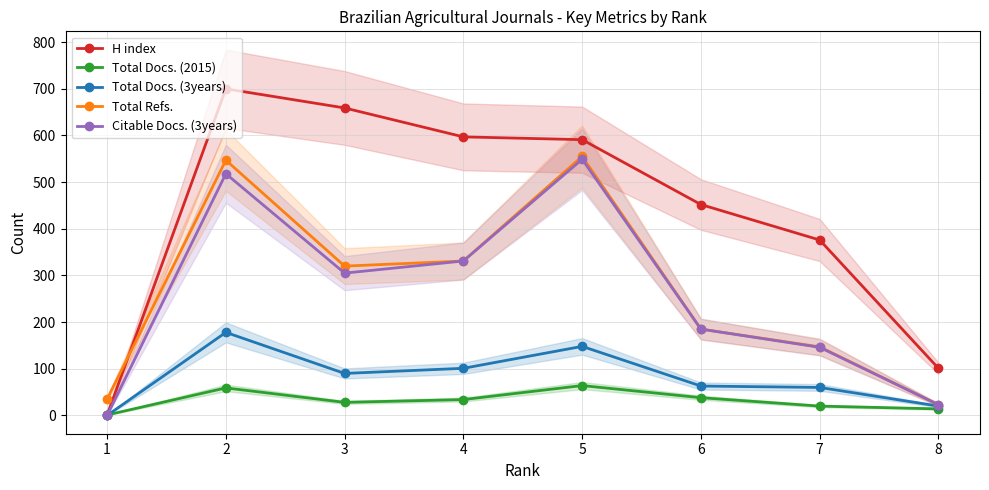

At which category does Total Docs. (3years) reach its first local valley?

3